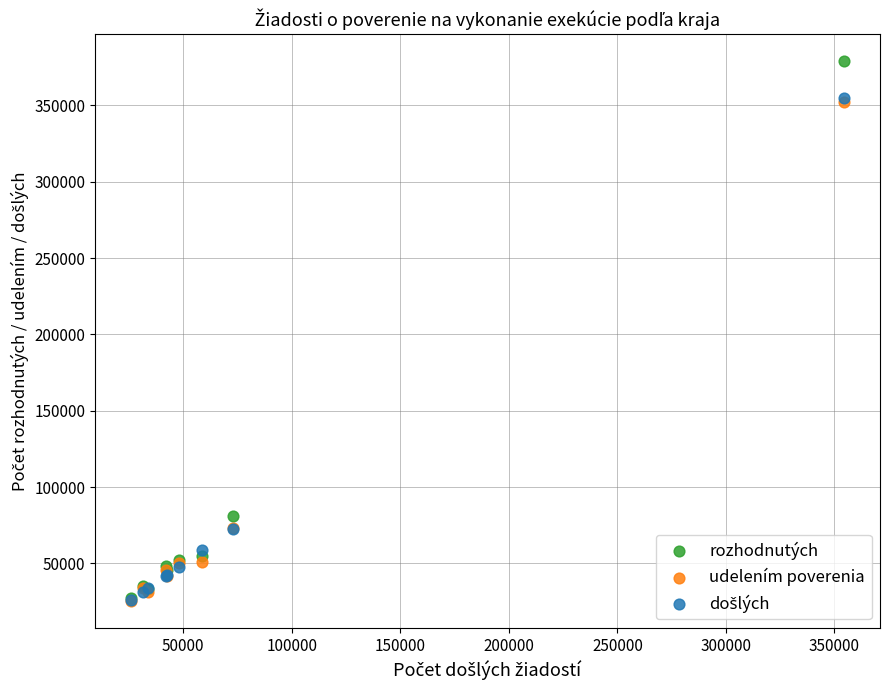

Across all series, what Y value is closest to 202197?

81347